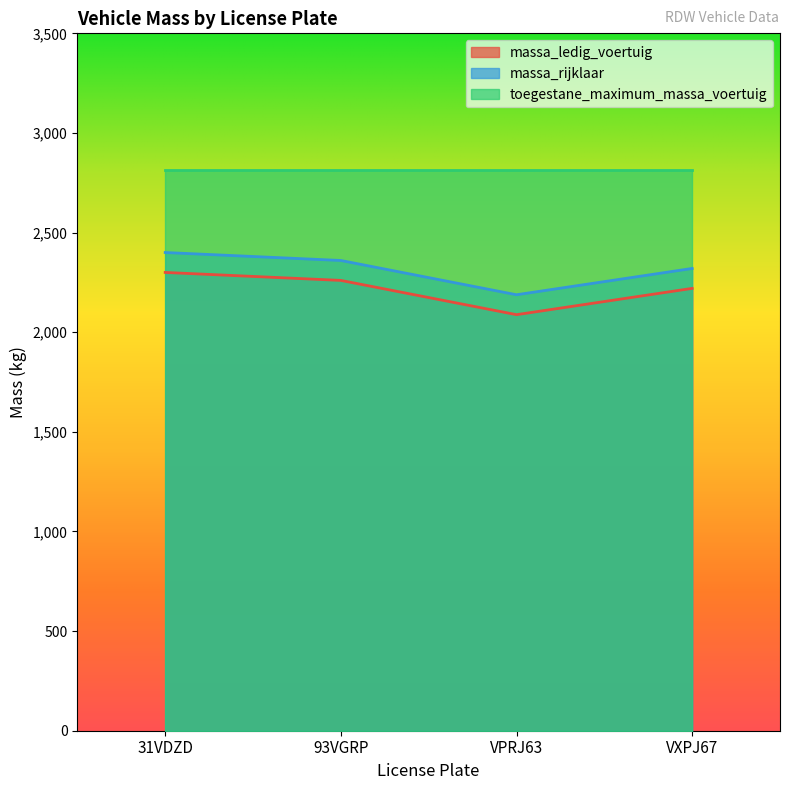

What is the approximate value of massa_rijklaar at 31VDZD, to the nearest 50?

2400